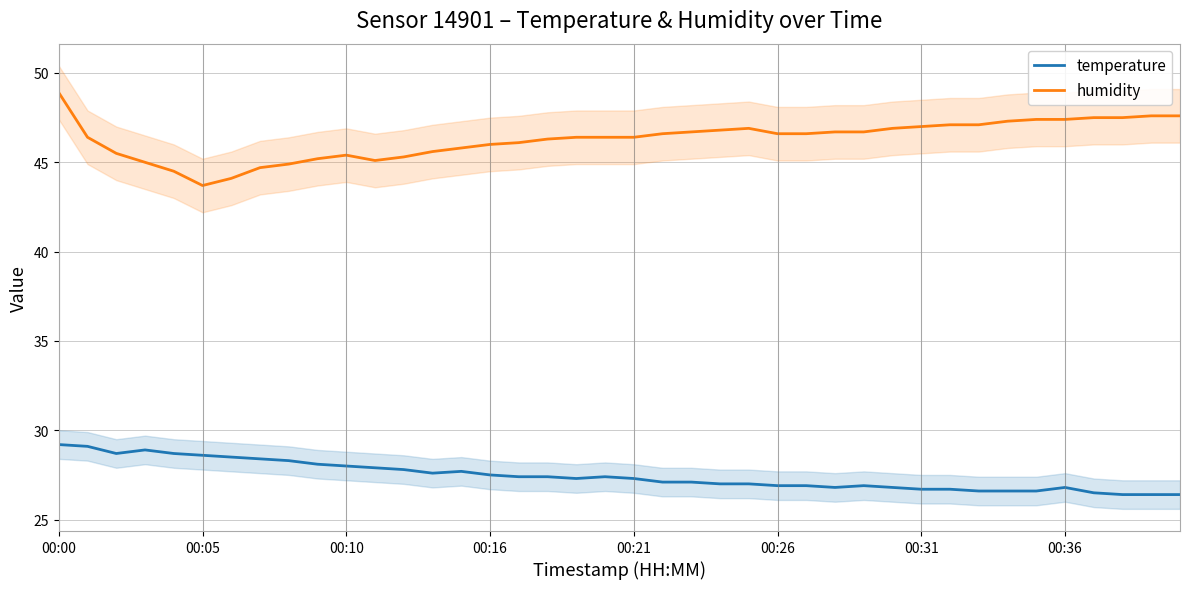

At which category does humidity reach its first local valley?

00:05